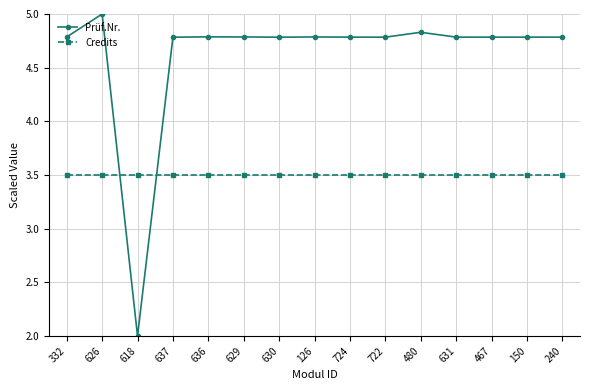

Which category has the highest value across all series?

626